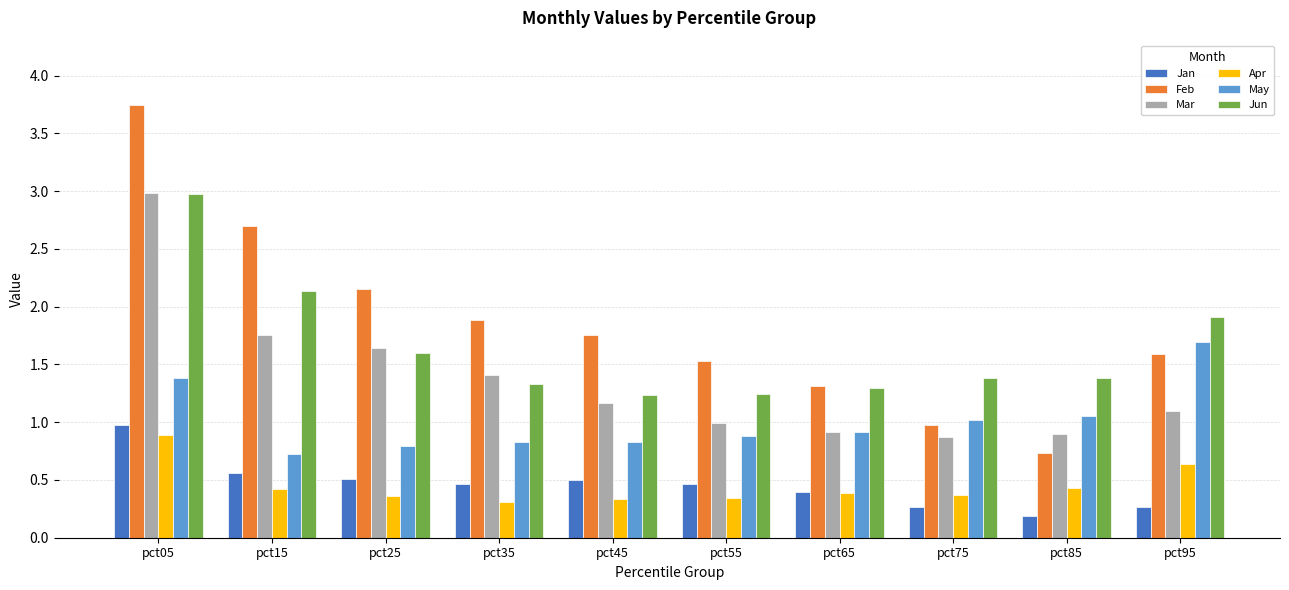

How many Apr values are between 0 and 1?

10